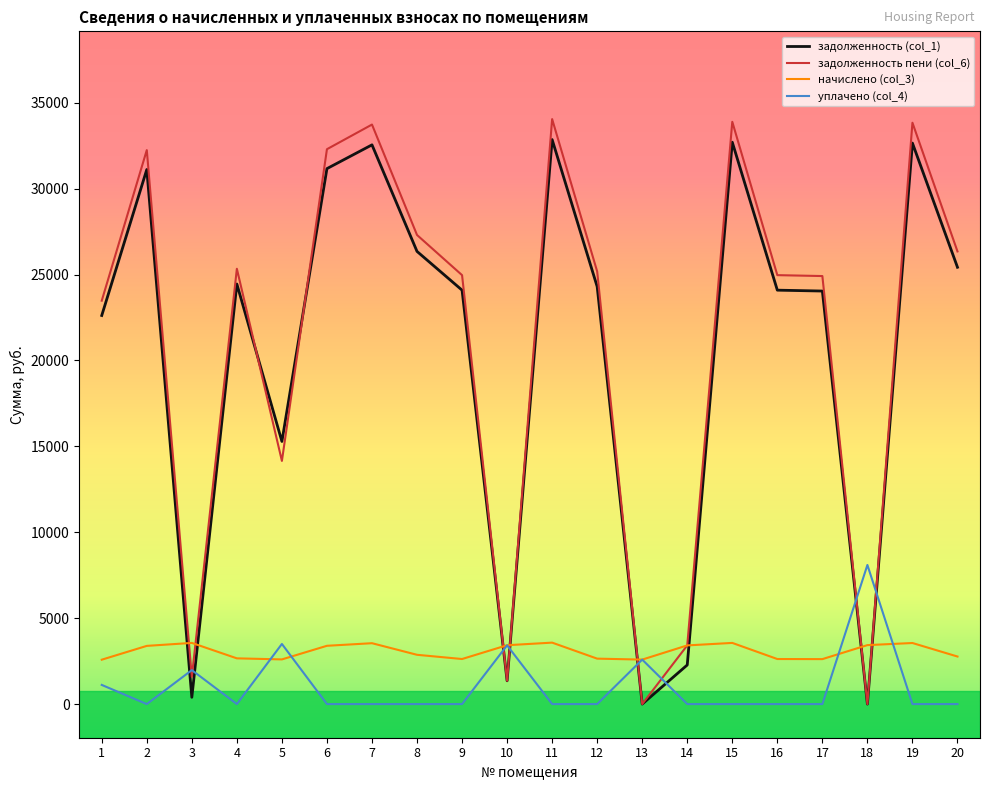

What is the maximum value for задолженность пени (col_6)?

34047.3